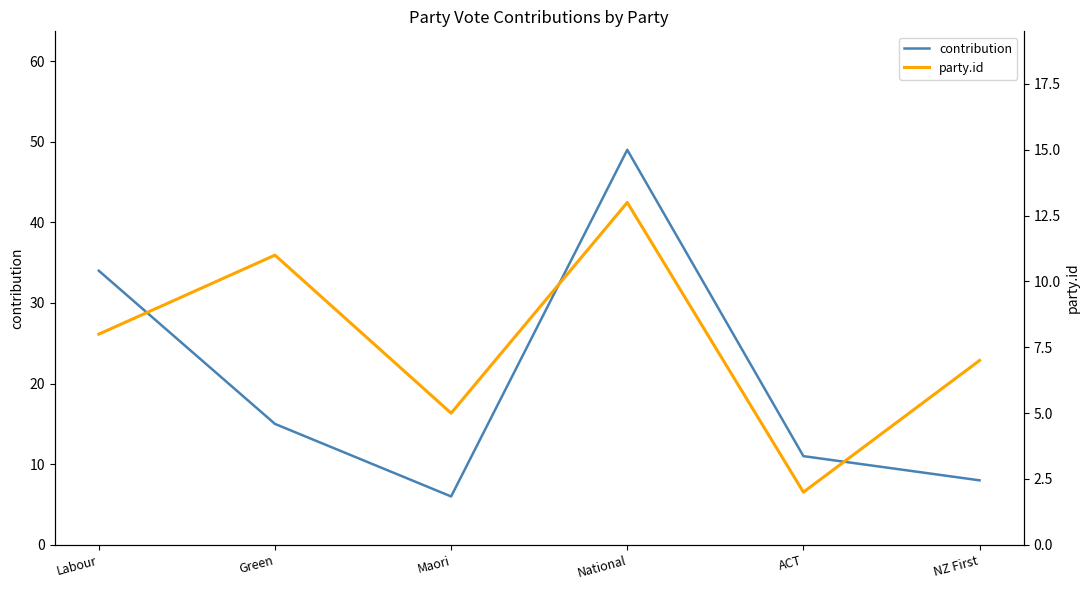

Is it true that contribution equals 11 at ACT?

True